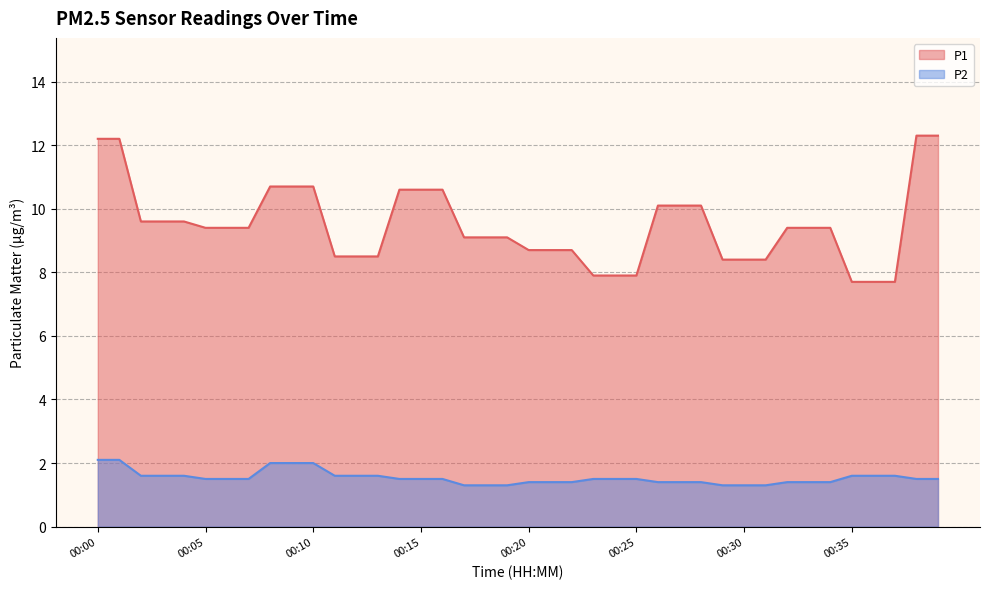

Does the chart display data point markers on the line(s)?

No